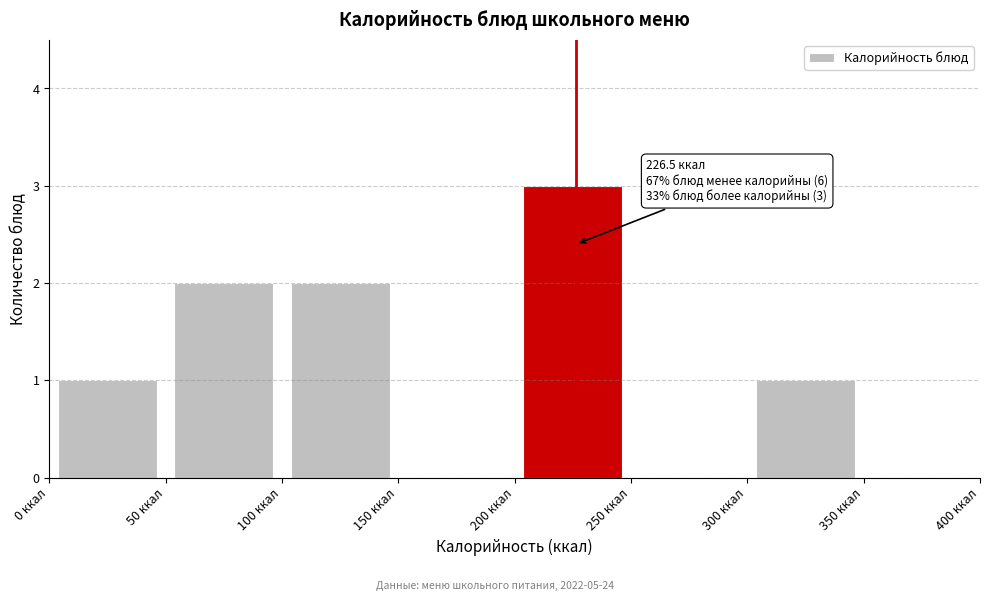

Over which range of the x-axis is the bar tallest?

200 to 250